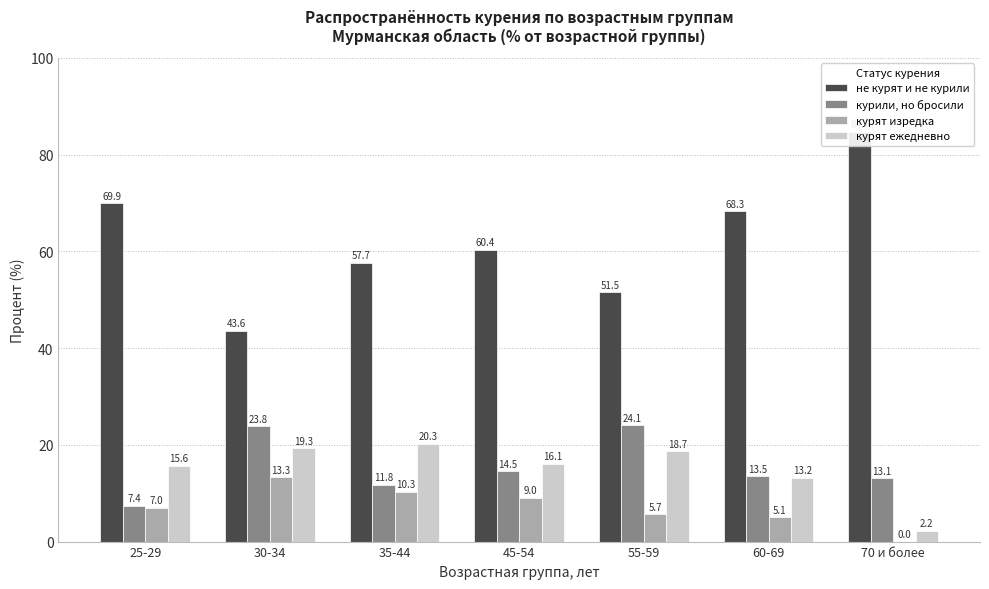

What is the spread (max minus min) of values at 55-59?

45.8